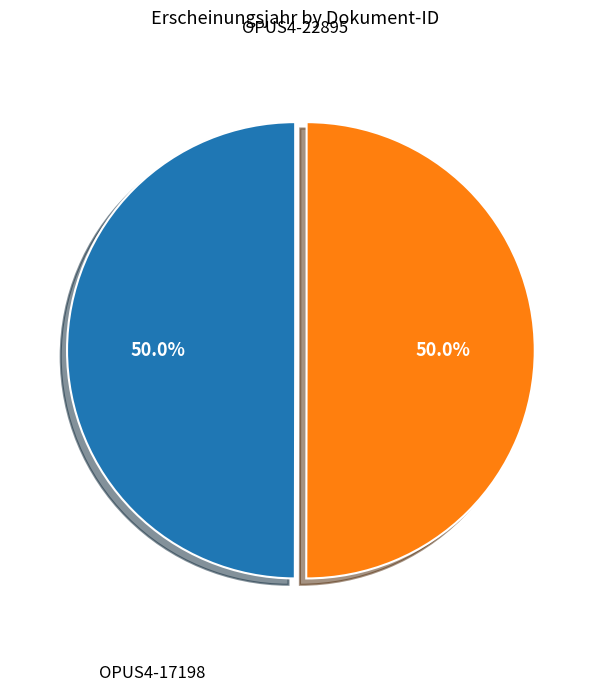

Which category has the biggest portion of the pie?

OPUS4-22895